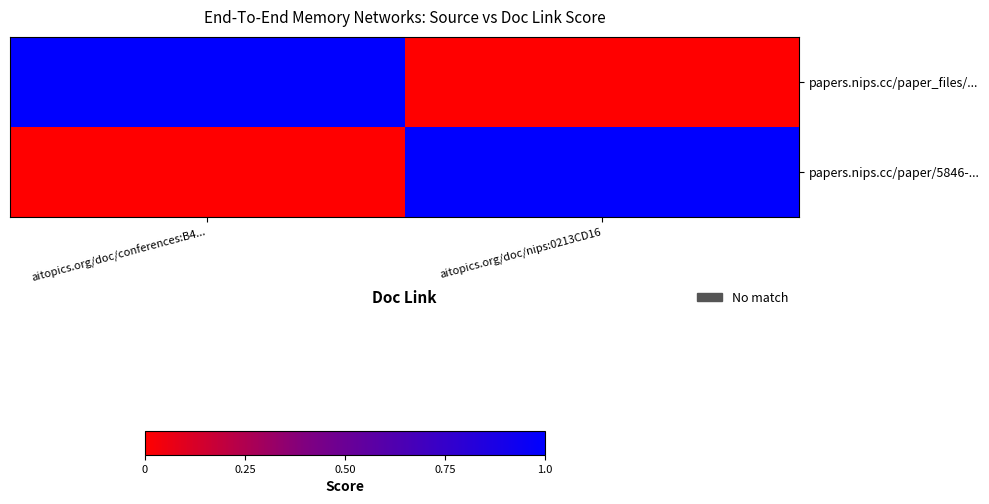

Reading right to left, transcribe all the data shown in this chart.

papers.nips.cc/paper_files/...: aitopics.org/doc/nips:0213CD16=0	aitopics.org/doc/conferences:B4...=1
papers.nips.cc/paper/5846-...: aitopics.org/doc/nips:0213CD16=1	aitopics.org/doc/conferences:B4...=0